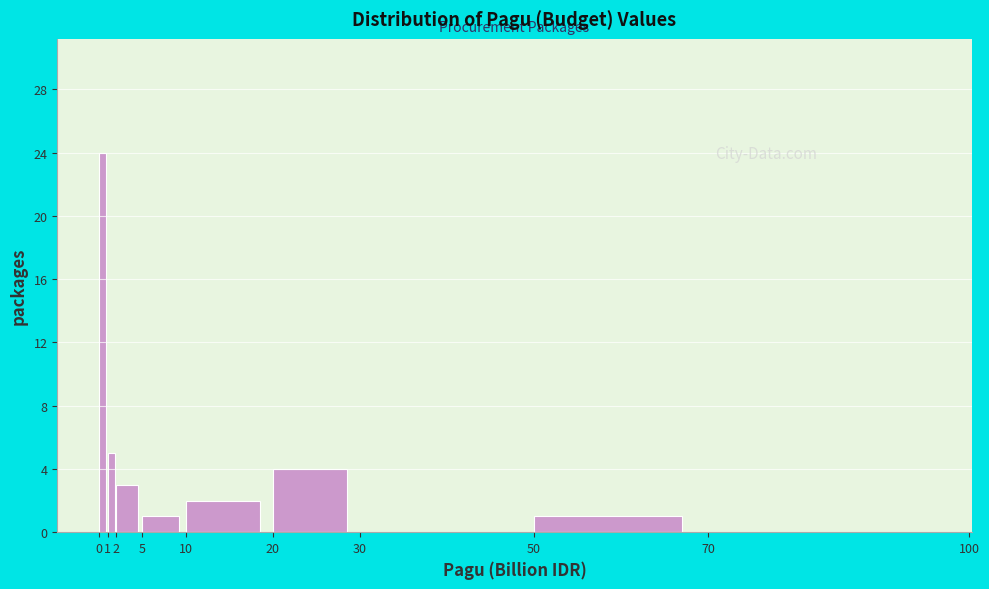

Reading left to right, transcribe this chart: for each bar, give the range it covers on the x-axis and its height. The values are not printed on the chart, so give them approximately, as read against the axis.

0 to 1: 24
1 to 2: 5
2 to 5: 3
5 to 10: 1
10 to 20: 2
20 to 30: 4
30 to 50: 0
50 to 70: 1
70 to 100: 0